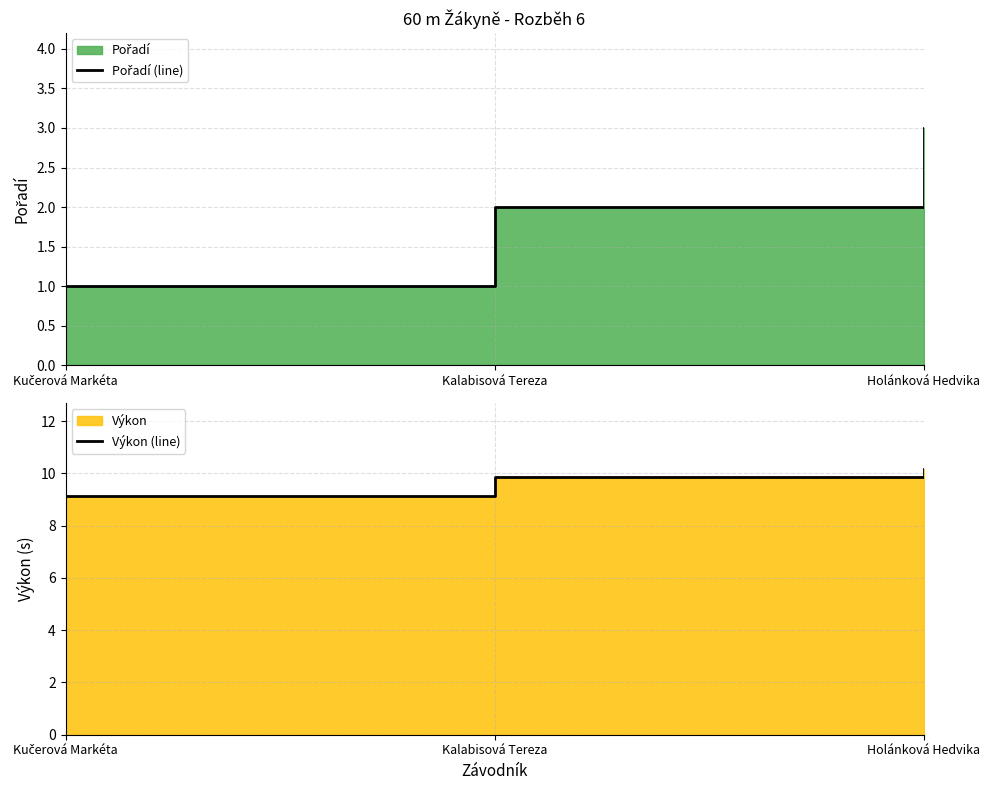

The Pořadí (line) series shows 2.0 at Kalabisová Tereza. True or false?

True